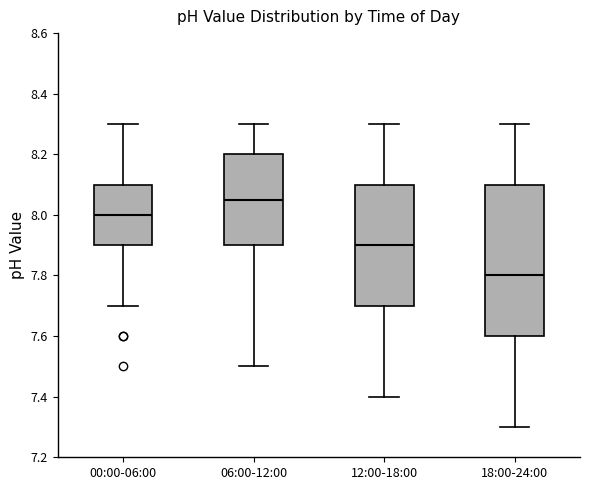

Reading left to right, read every box against the y-axis: the position of its median line, the range the box covers, and the ends of its whiskers. The values are not printed on the chart, so give them approximately, as read against the axis.

00:00-06:00: median 8.00, box 7.90 to 8.10, whiskers 7.70 to 8.30
06:00-12:00: median 8.06, box 7.90 to 8.20, whiskers 7.50 to 8.30
12:00-18:00: median 7.90, box 7.70 to 8.10, whiskers 7.40 to 8.30
18:00-24:00: median 7.80, box 7.60 to 8.10, whiskers 7.30 to 8.30